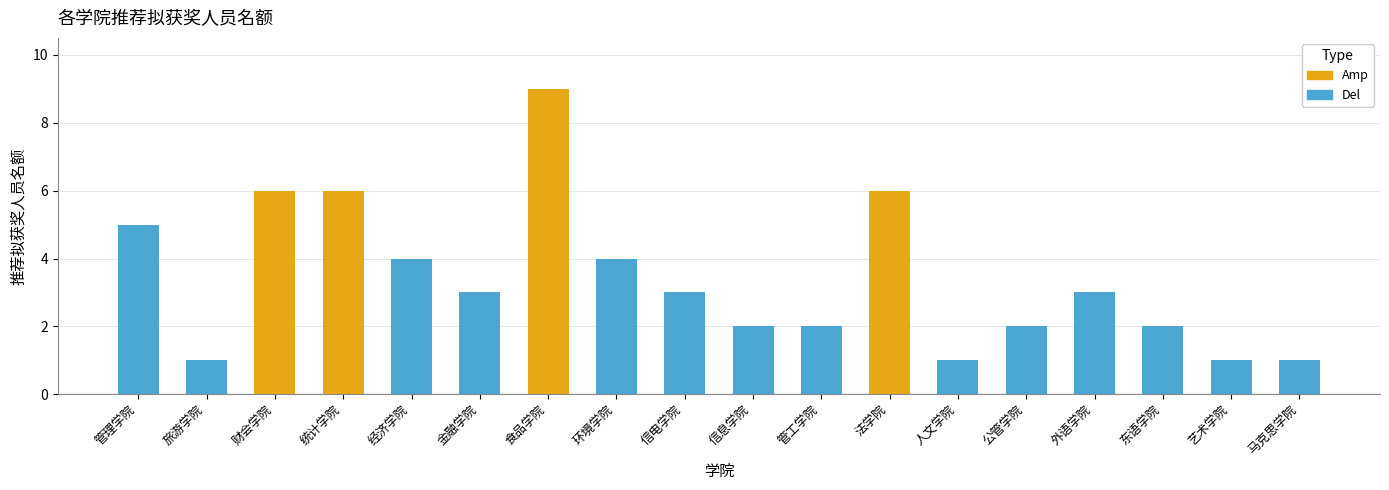

What is the label of the 16th bar from the right?

财会学院